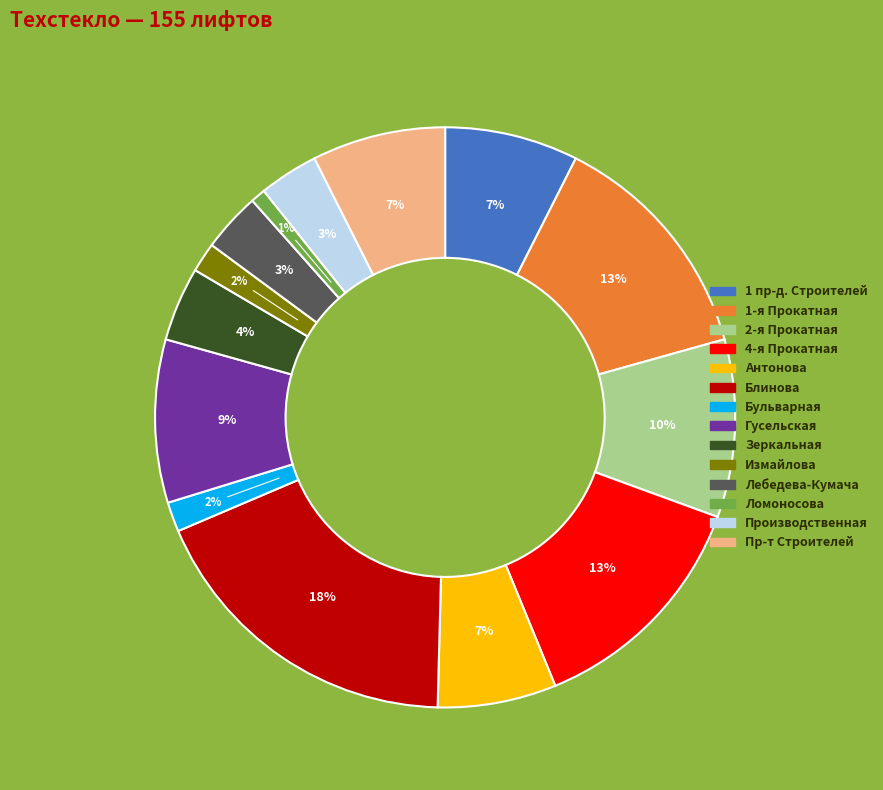

How many segments does this pie chart have?

14